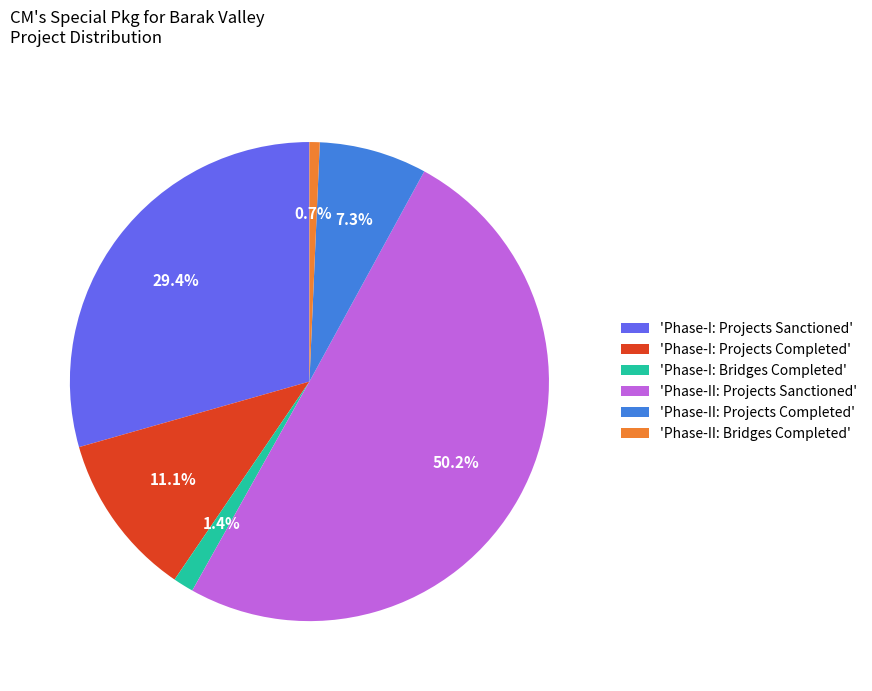

Which slice is the largest?

'Phase-II: Projects Sanctioned'